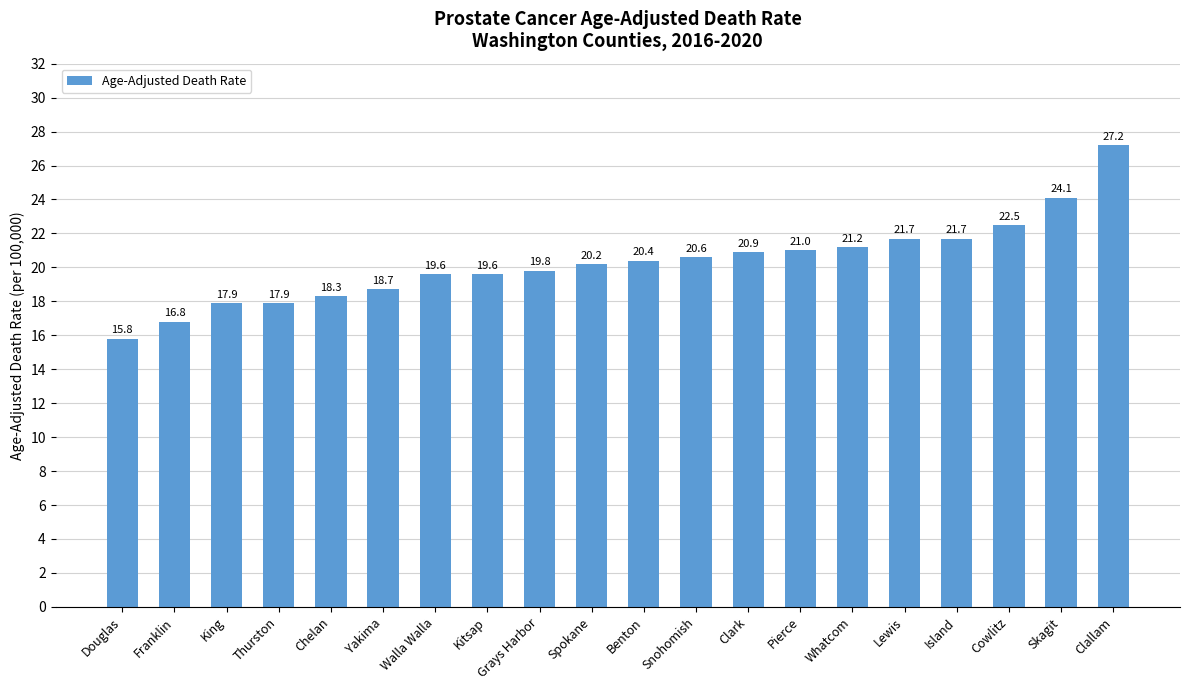

What is the label of the 19th bar from the left?

Skagit